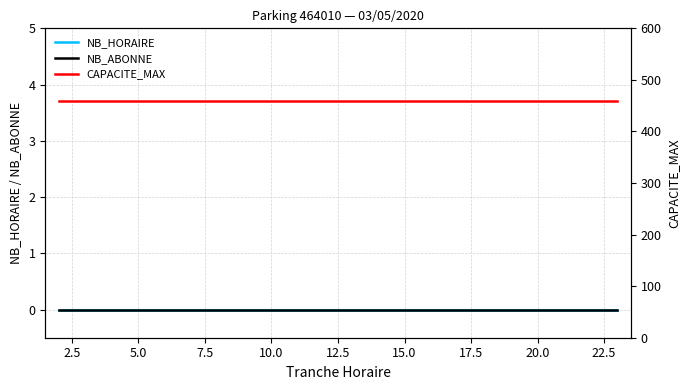

What is the sum of all CAPACITE_MAX values?

10120